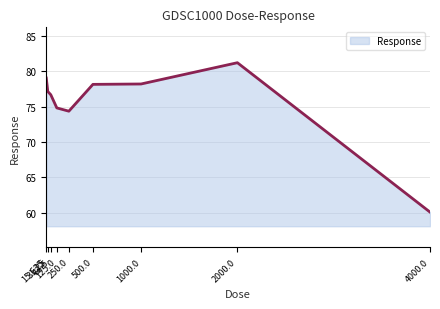

What is the minimum value shown in the chart?

60.1